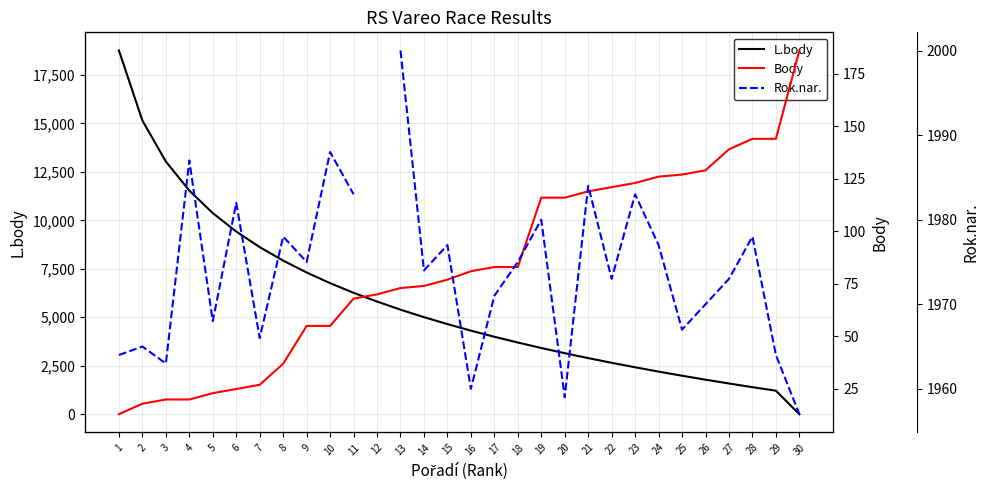

What is the difference between the Rok.nar. values at 29 and 21?

20.0